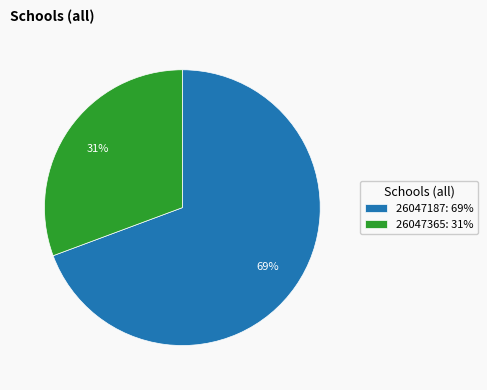

Which category has the biggest portion of the pie?

26047187